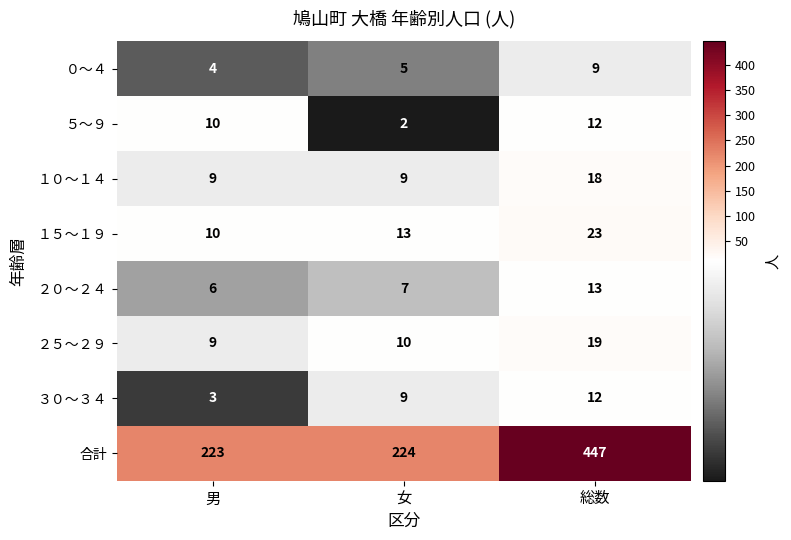

Where is ２０～２４ nearest to the value 9?

女